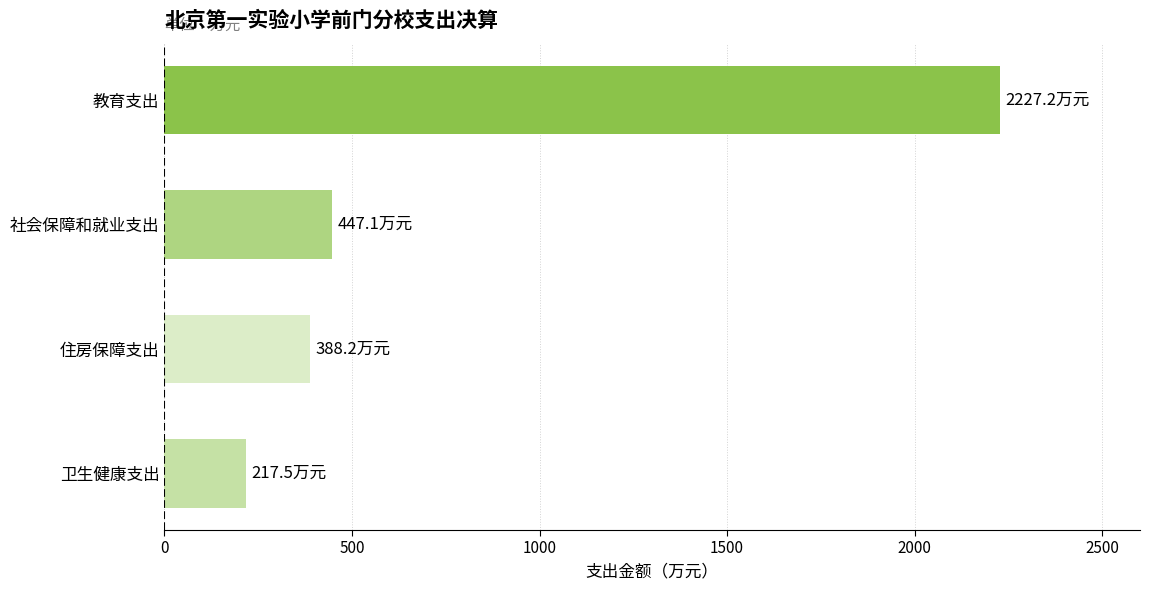

The value at 教育支出 is 2227.2. True or false?

True